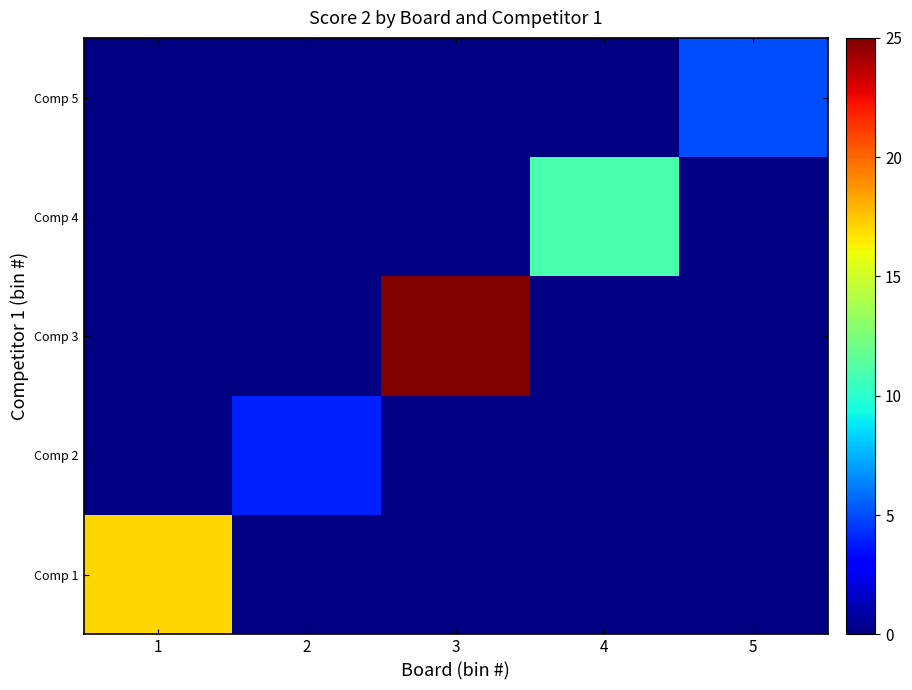

Between 1 and 5, which is larger?

1